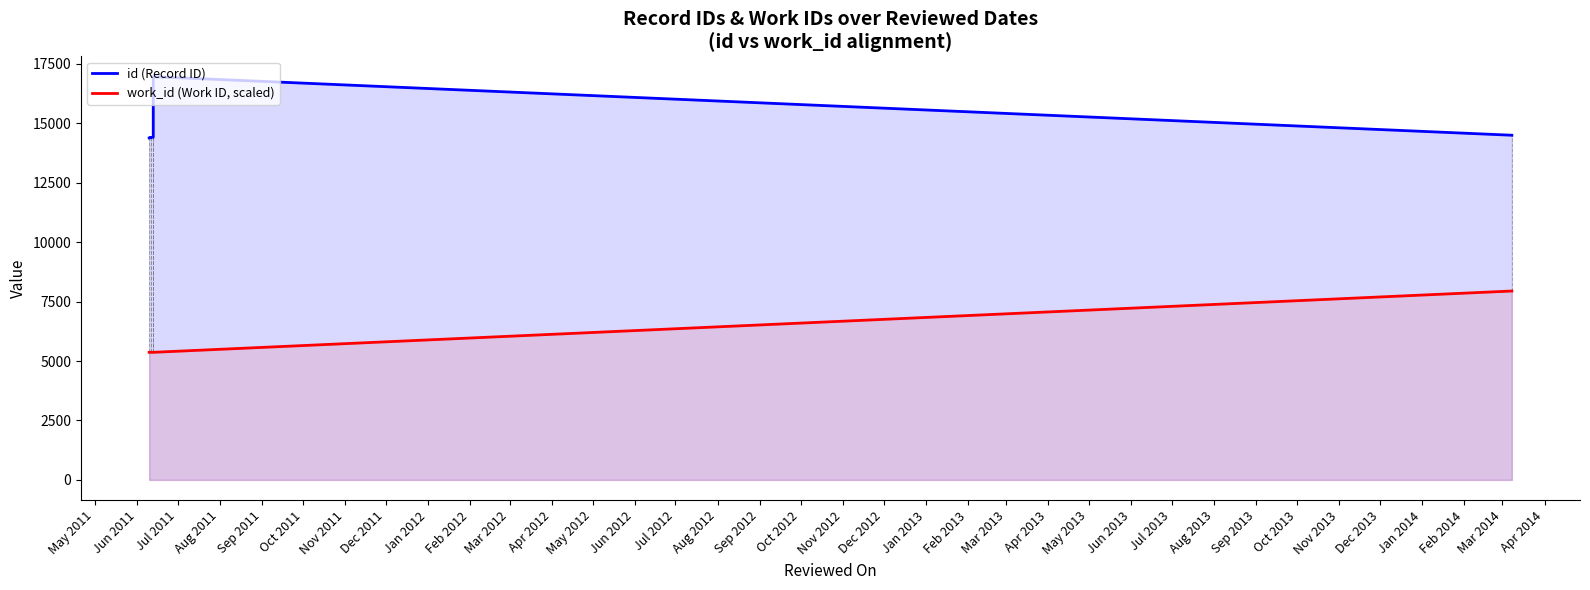

Rank the series at Dec 2011 from highest to lowest value.

id (Record ID), work_id (Work ID, scaled)